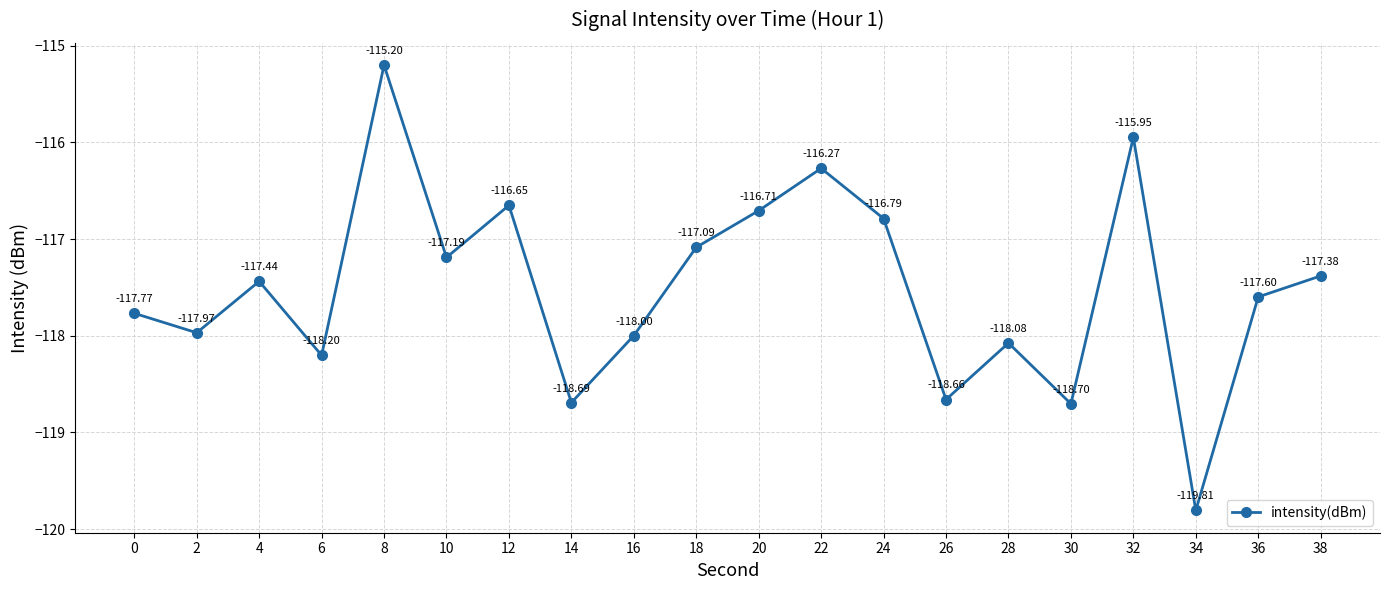

What is the change in value from 4 to 22?

+1.2